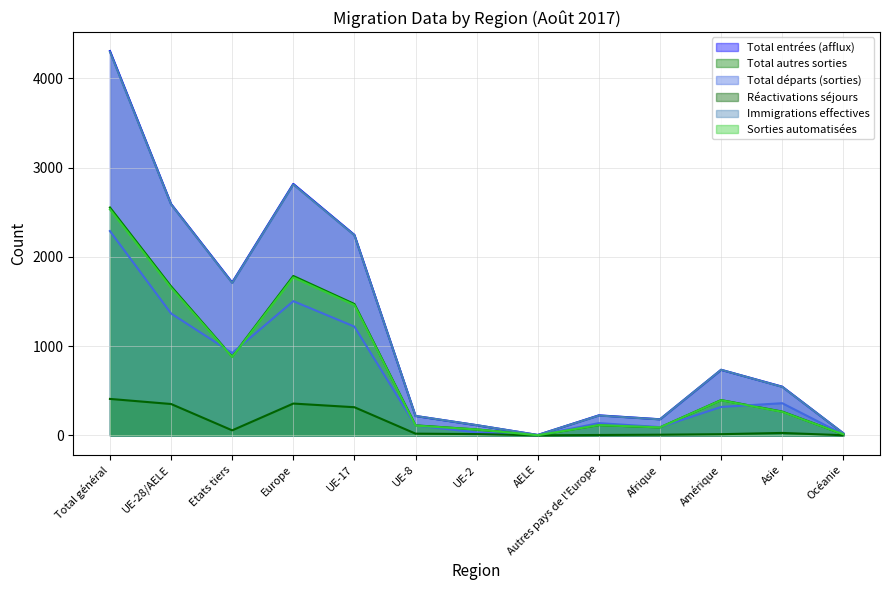

How many data points does each series have?

13